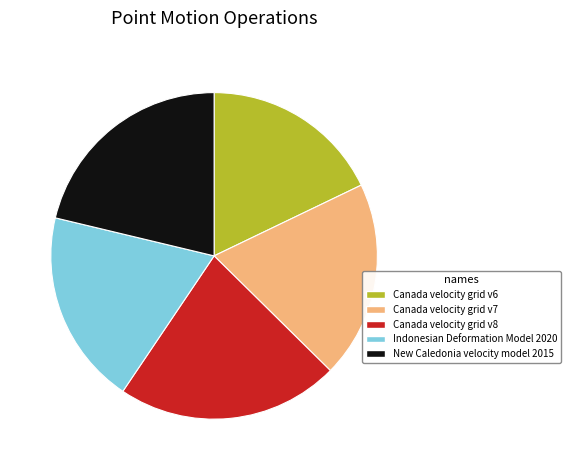

Combined, do Canada velocity grid v8 and Indonesian Deformation Model 2020 account for over 50%?

No